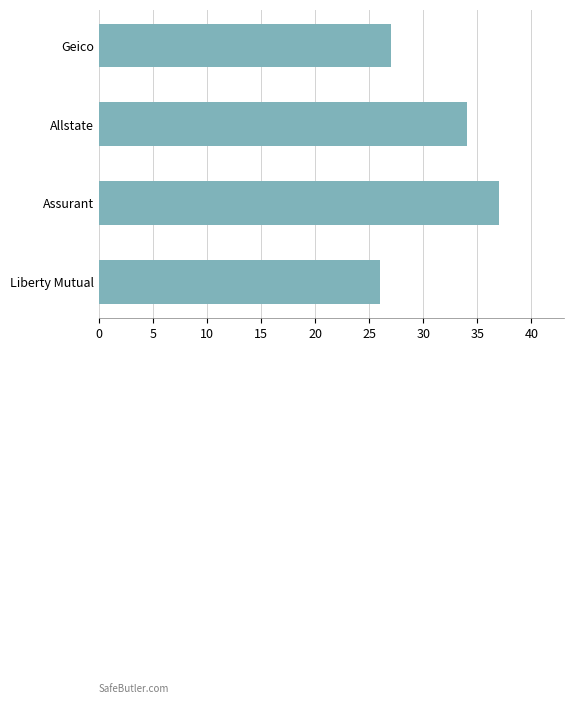

True or false: the data shows 57 at Allstate.

False